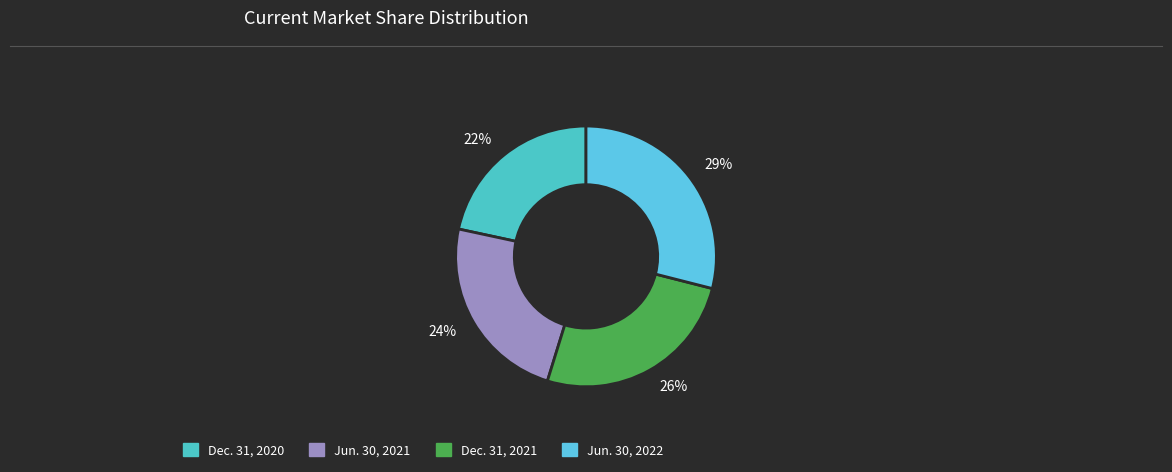

To the nearest percent, what portion does 26% represent?

26%